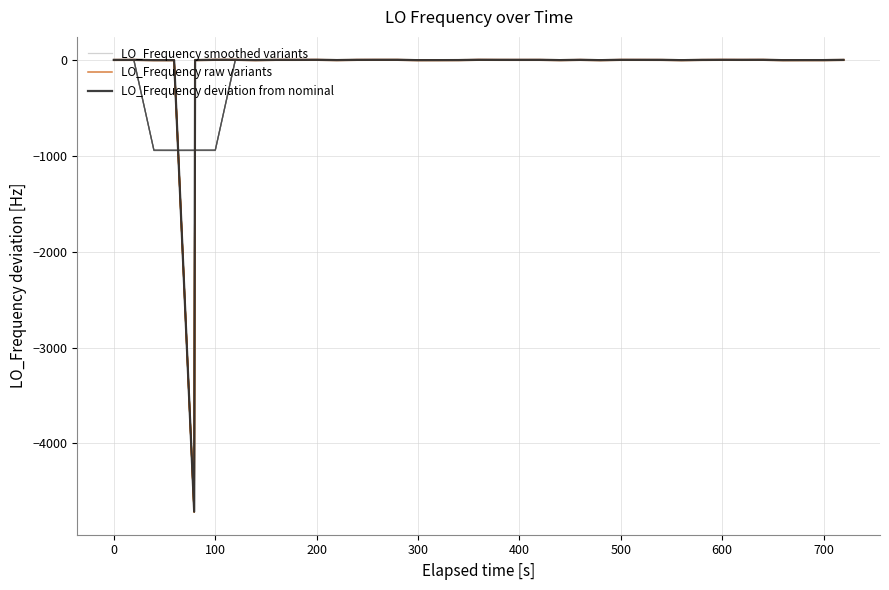

How many interior local valleys does the LO_Frequency deviation from nominal series have?

9